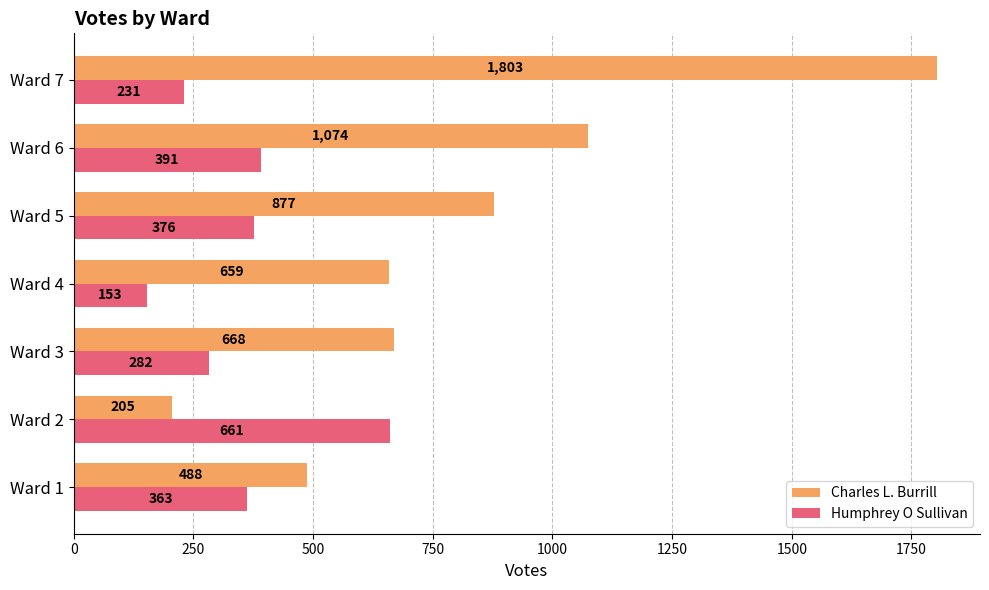

Is the value of Charles L. Burrill at Ward 5 greater than the value of Humphrey O Sullivan at Ward 7?

Yes